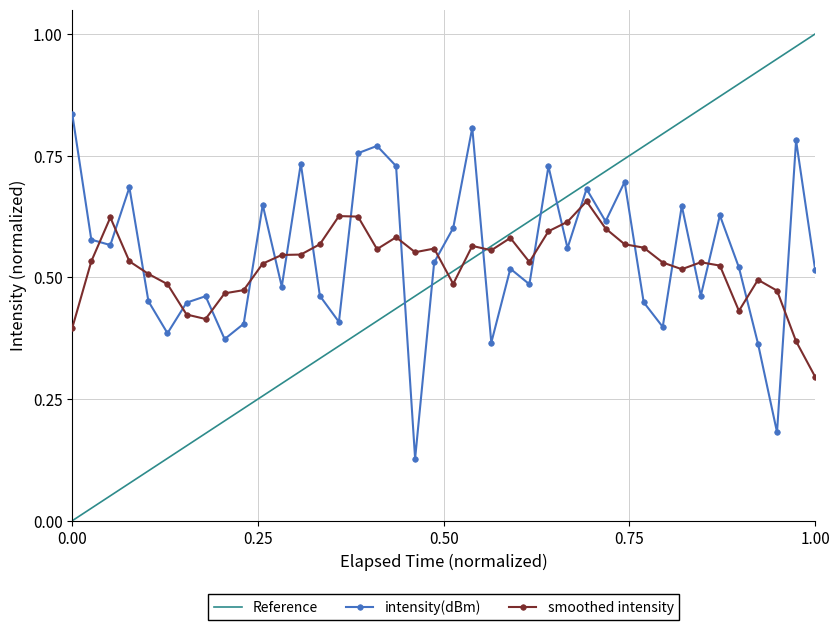

What is the difference between the second highest and minimum values?

0.7